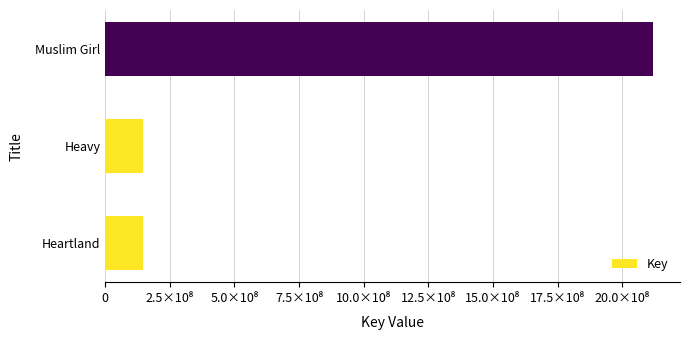

Are the bars horizontal?

Yes